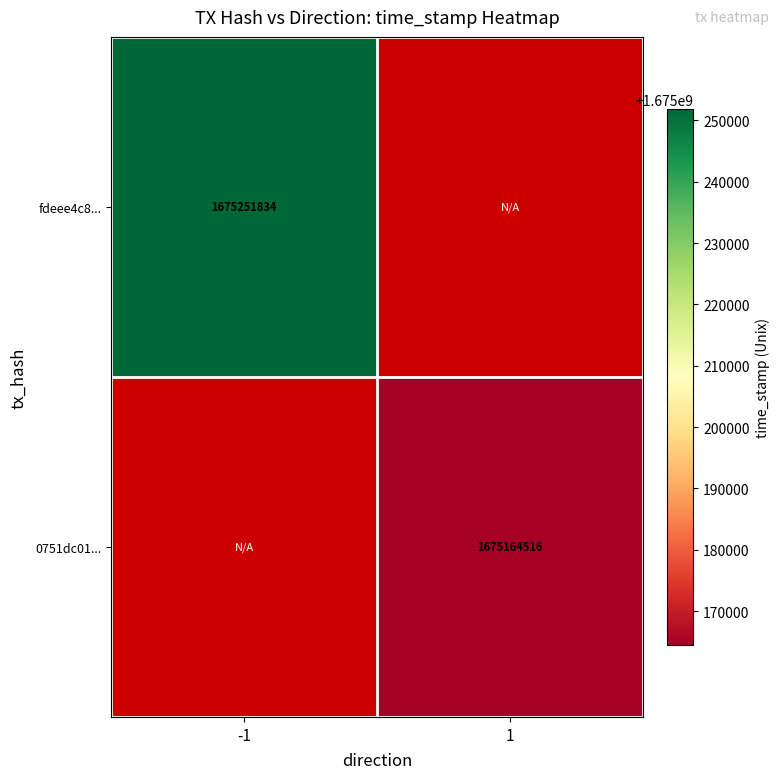

The value of 0751dc01... at 1 is 565221455. True or false?

False